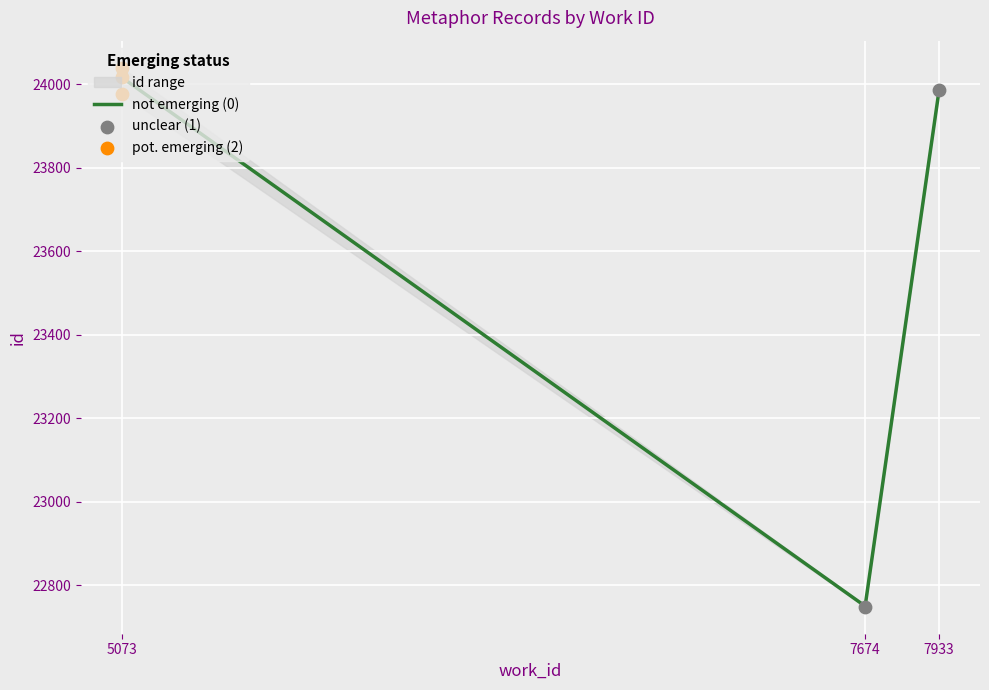

Approximately how many times larger is the value at 5073 compared to 7933?

1.0